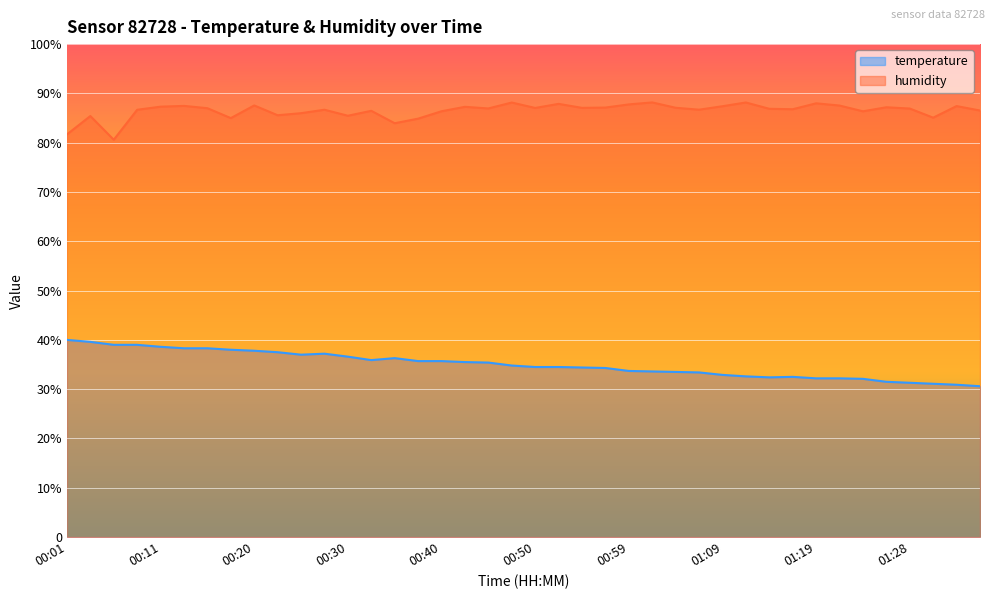

What is the label of the 7th point from the right?

01:21